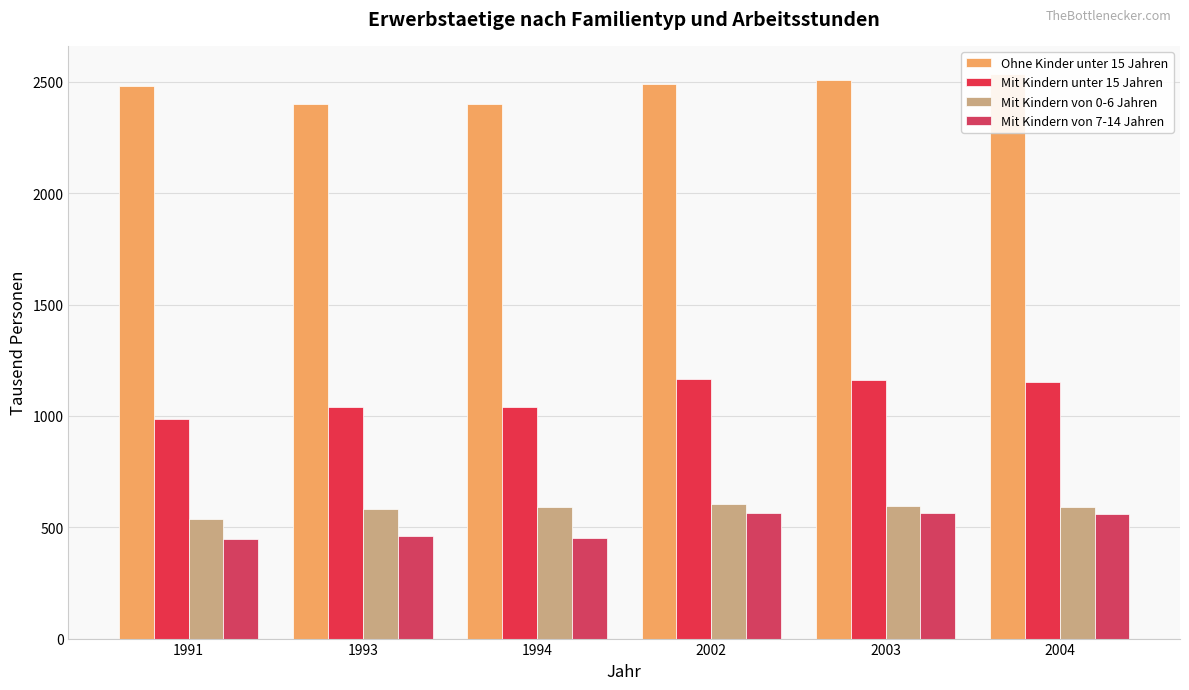

What is the total value across all series at 1993?

4480.0